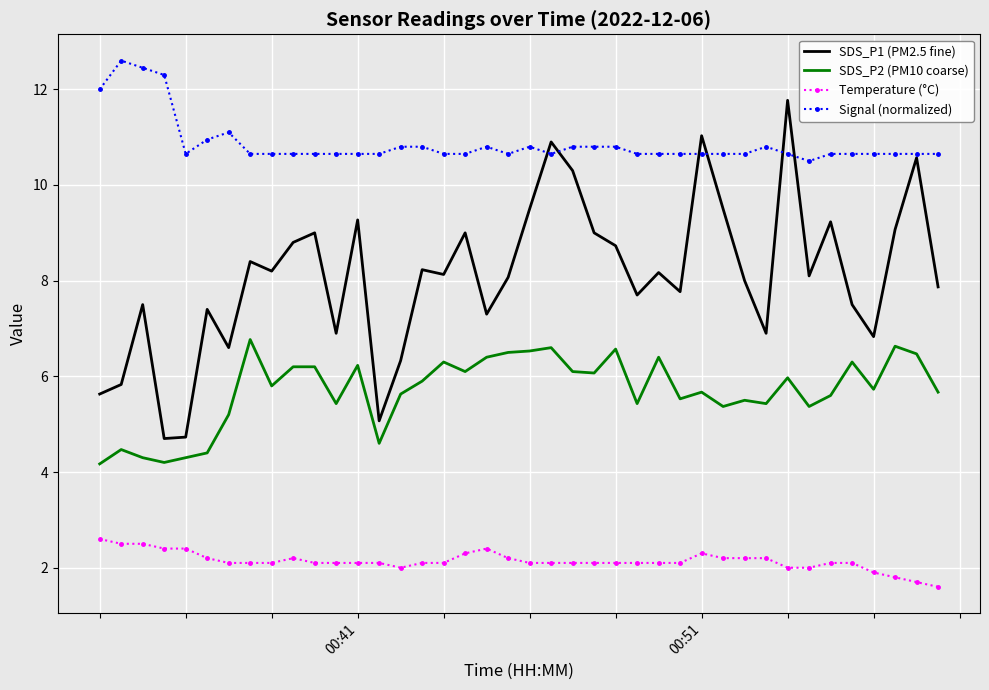

Rank the series by their maximum value, from highest to lowest.

Signal (normalized), SDS_P1 (PM2.5 fine), SDS_P2 (PM10 coarse), Temperature (°C)